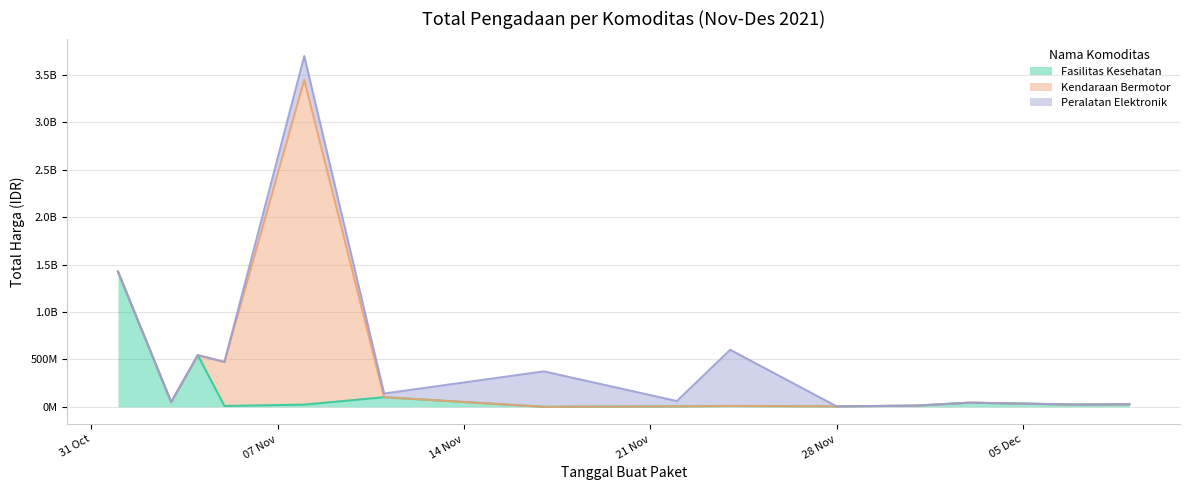

What is the difference between the maximum and minimum values in the Peralatan Elektronik series?

541071000